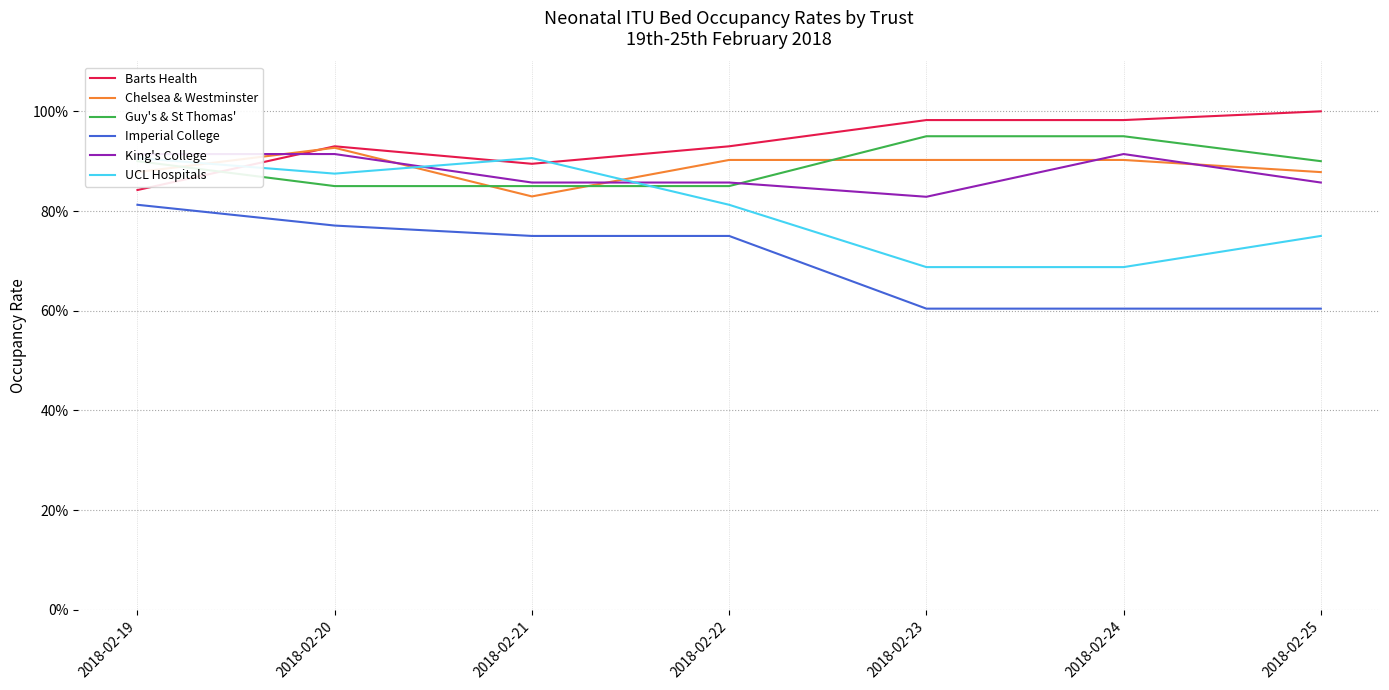

How many series are shown in this chart?

6